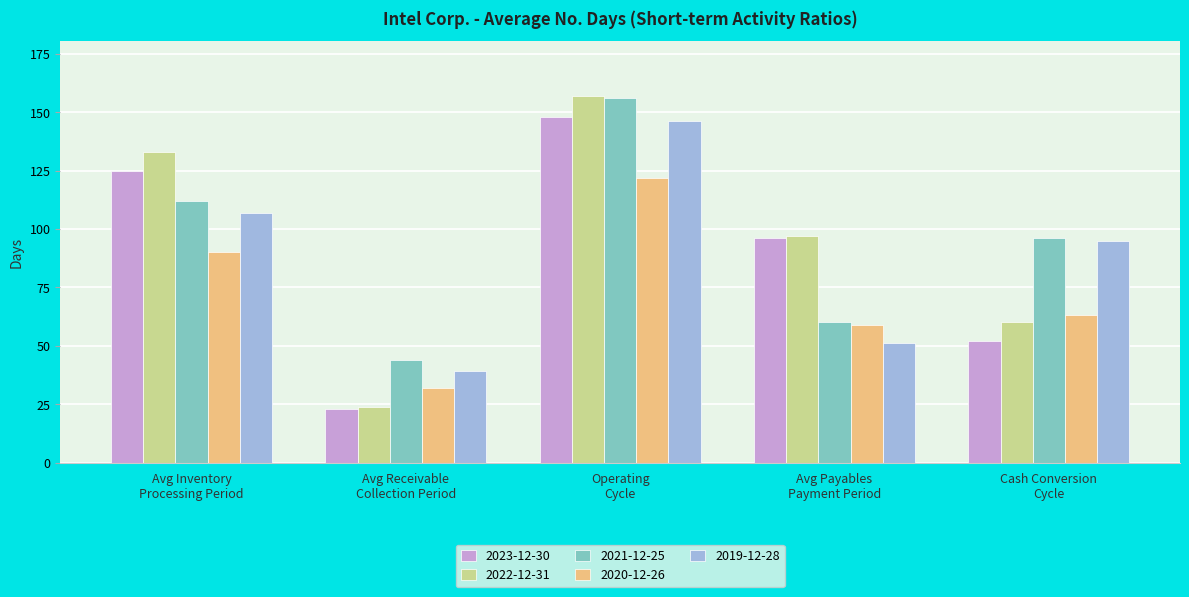

What is the label of the 5th bar from the left?

Cash Conversion
Cycle